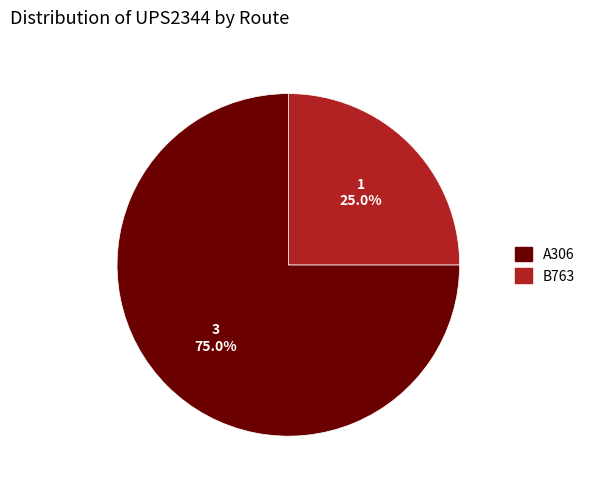

How many segments does this pie chart have?

2